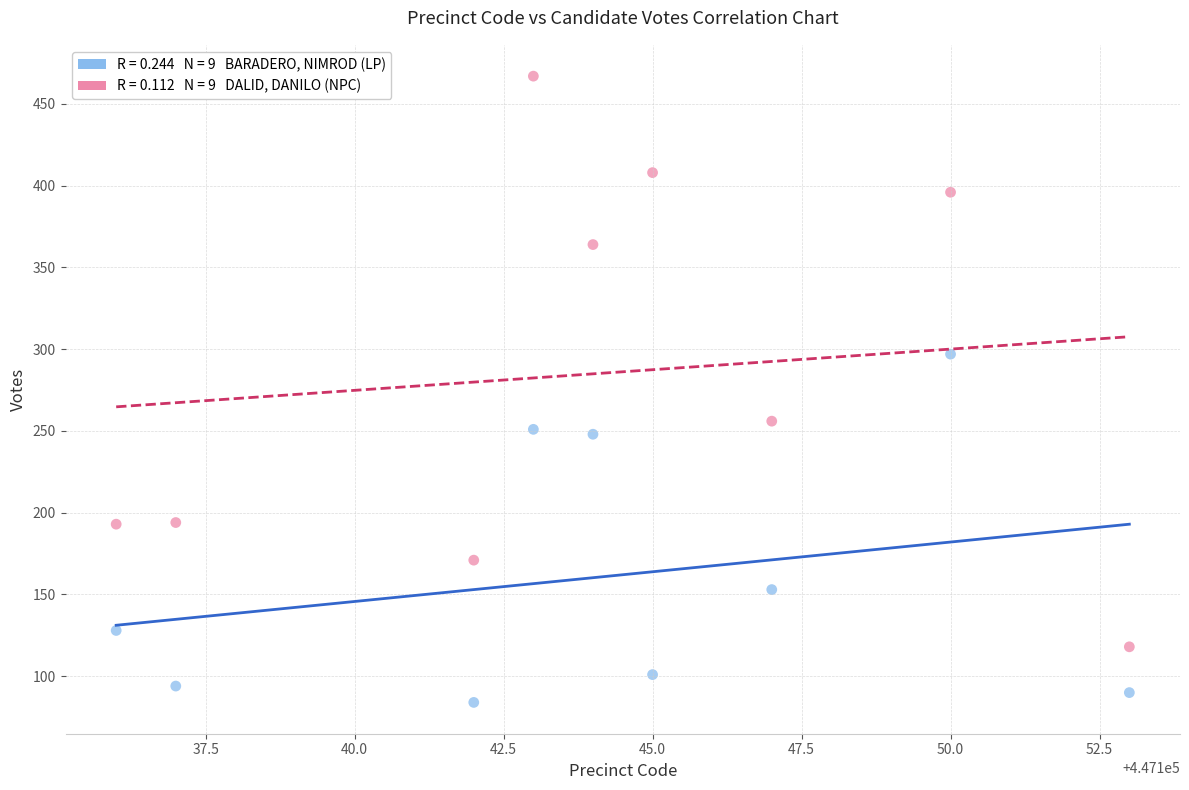

Across all data points, what is the range of X values (max minus min)?

17